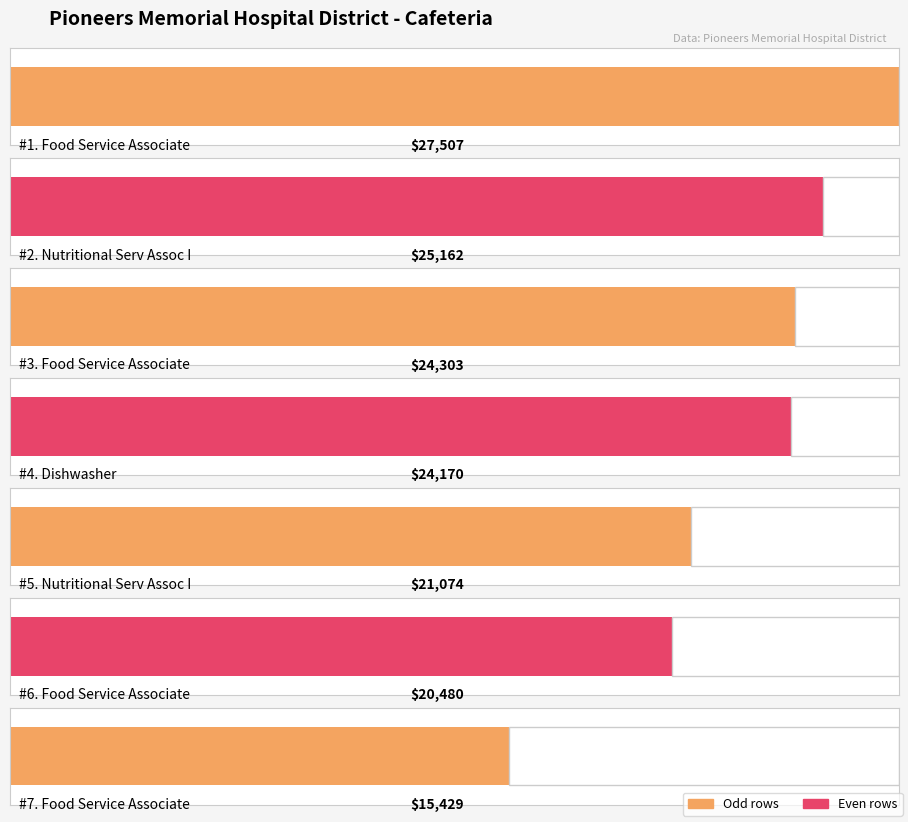

What is the sum of all values?

158125